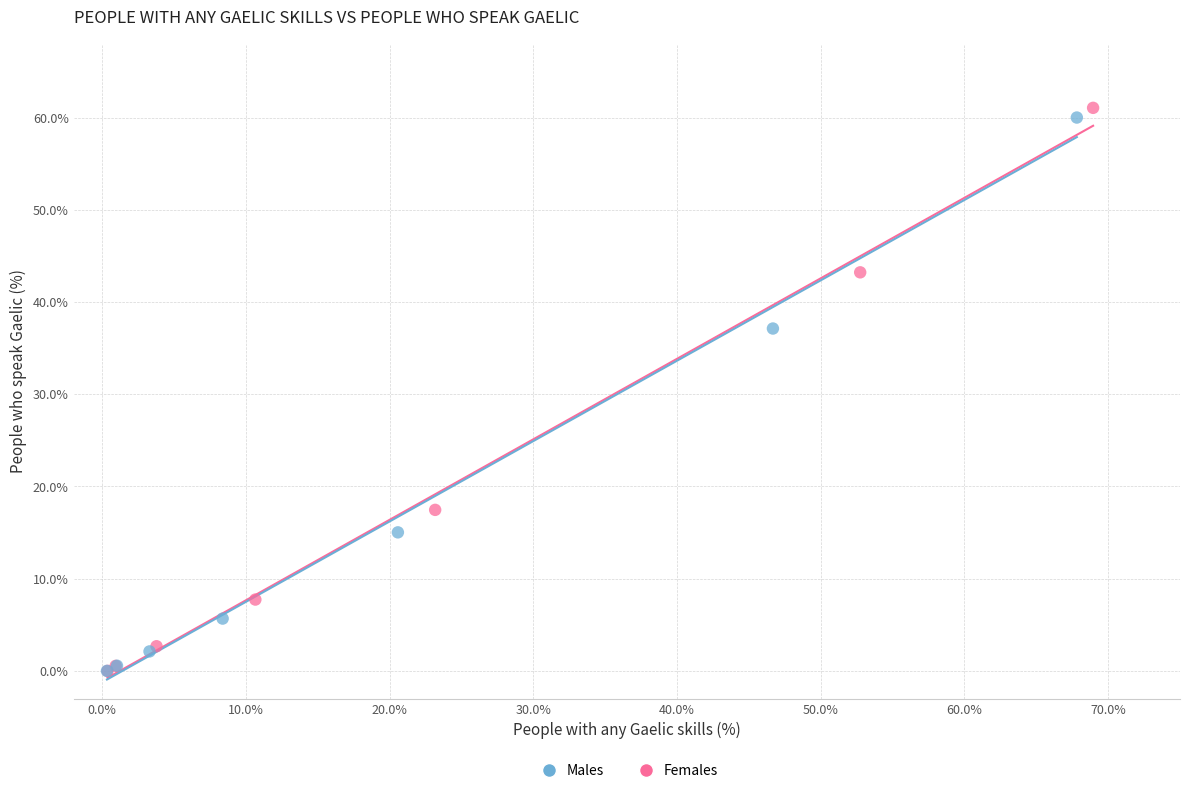

Which series has the largest Y range (max minus min)?

Females